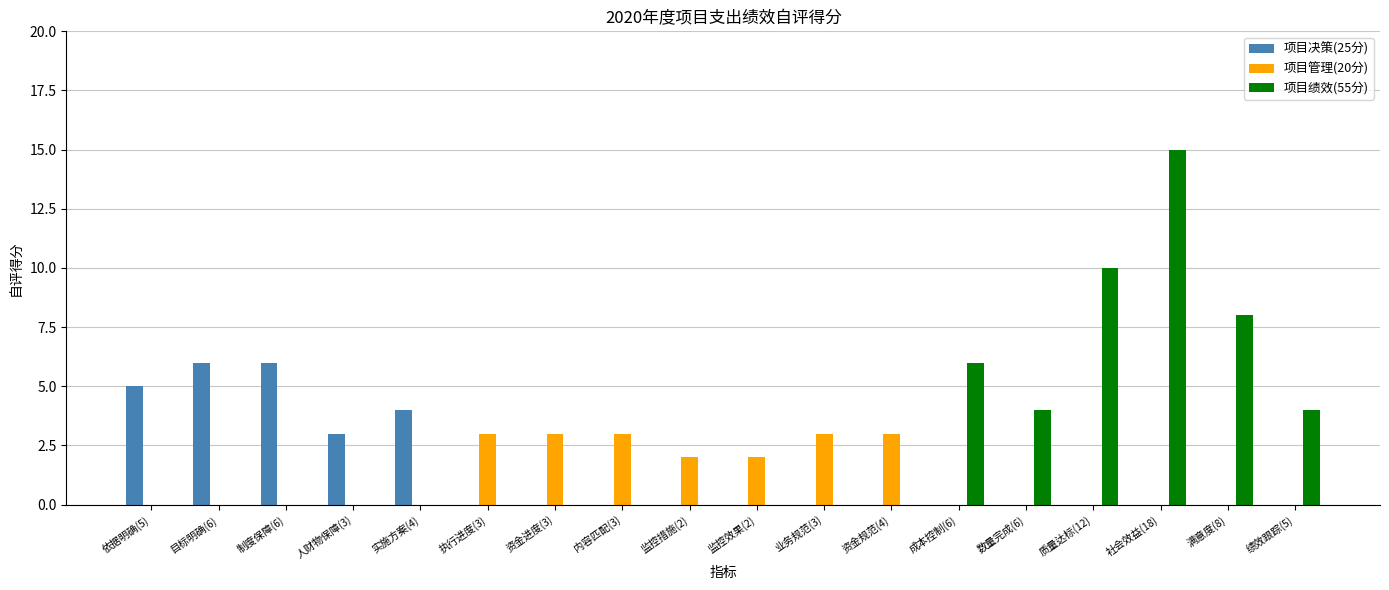

Are the bars grouped side by side (vs. stacked)?

Yes